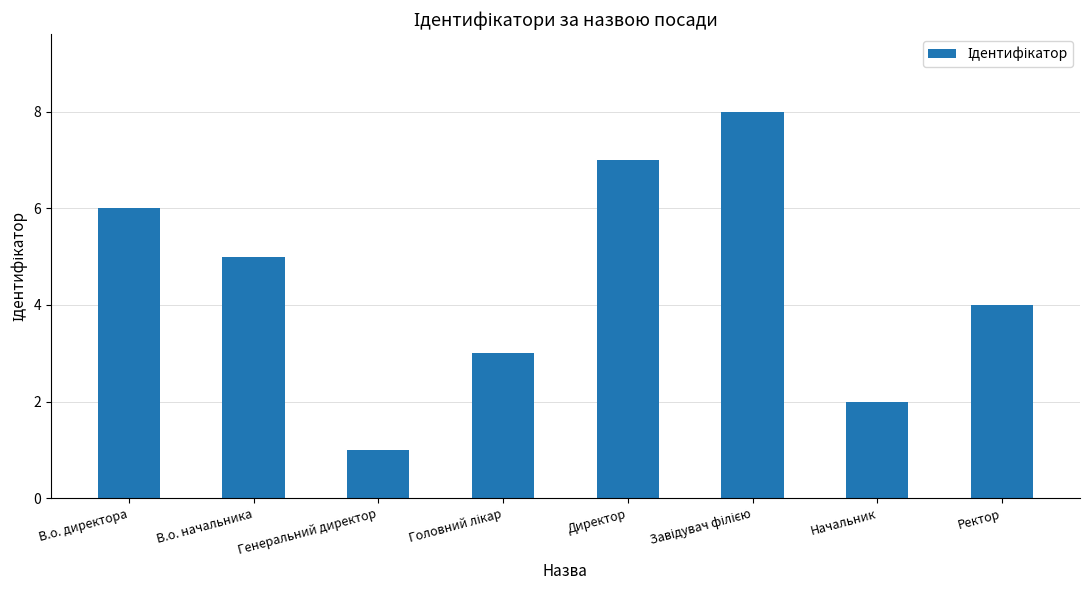

What is the maximum value shown in the chart?

8